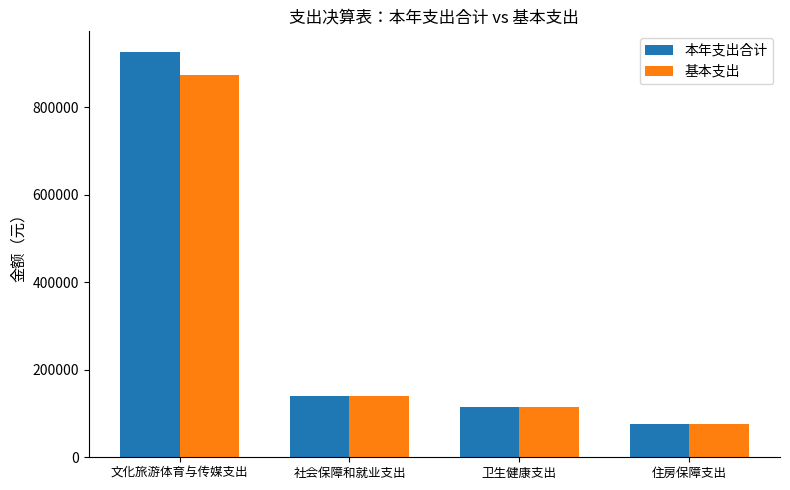

How many groups of bars are there?

4